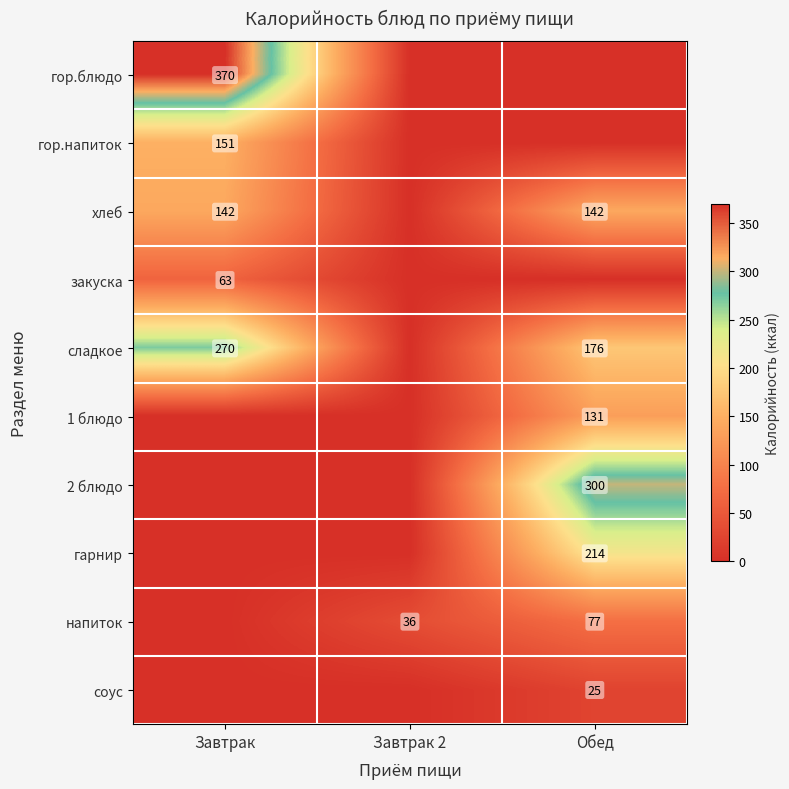

What is the total value across all series at Завтрак 2?

35.6